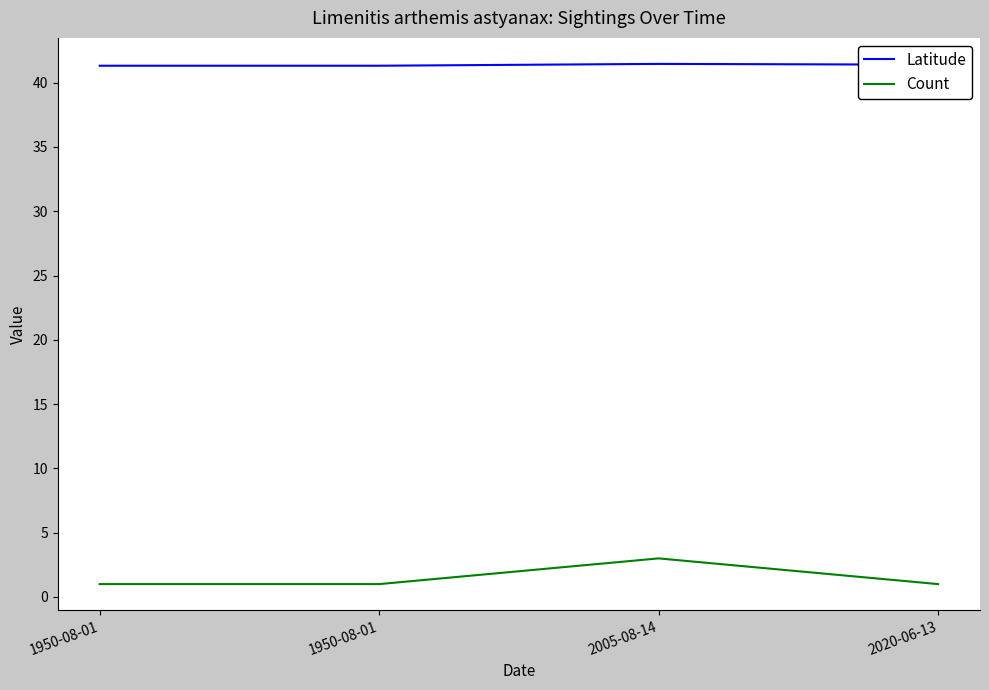

What are all the series names shown in the legend?

Latitude, Count